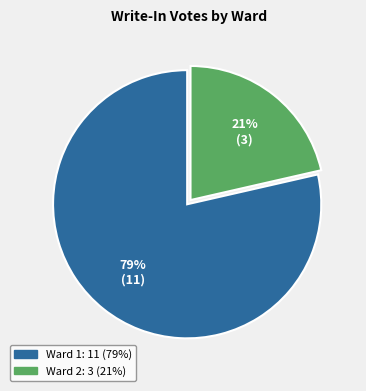

Is there a majority slice in this chart?

Yes